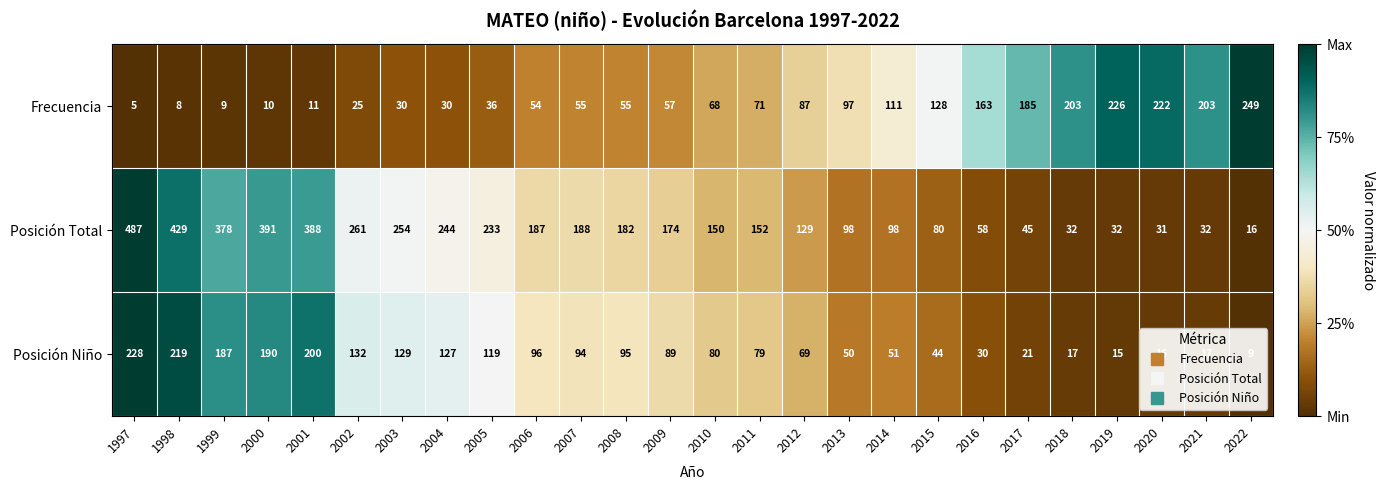

At which category is the sum across all series the highest?

1997